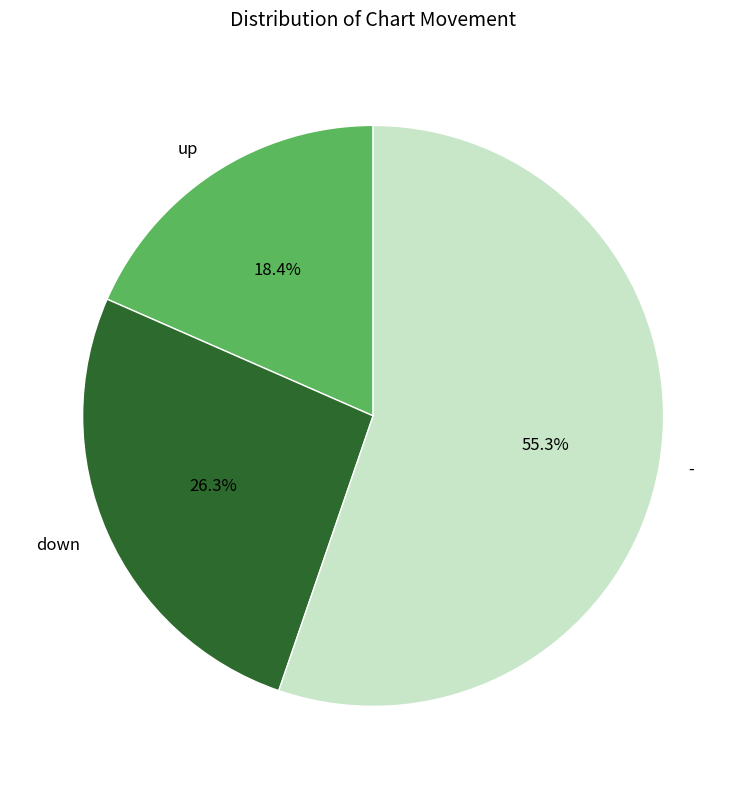

To the nearest percent, what is the difference between the largest and smallest slice percentages?

37%